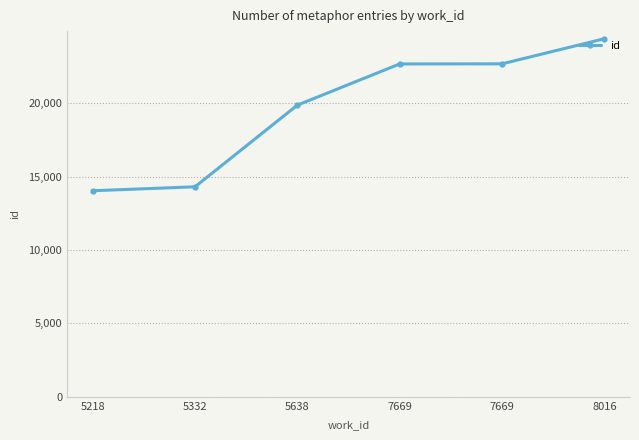

Reading right to left, extract all data points from this chart.

24397	22686	22678	19872	14308	14039